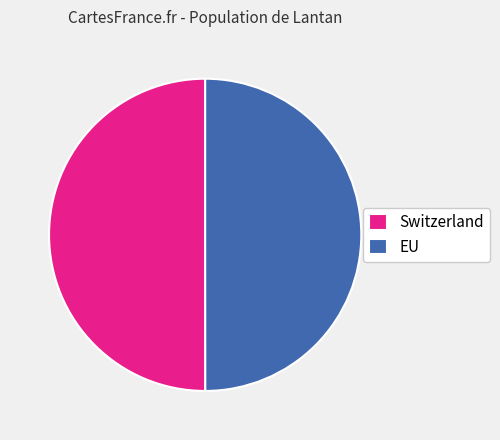

Is the sum of EU and Switzerland greater than half?

Yes